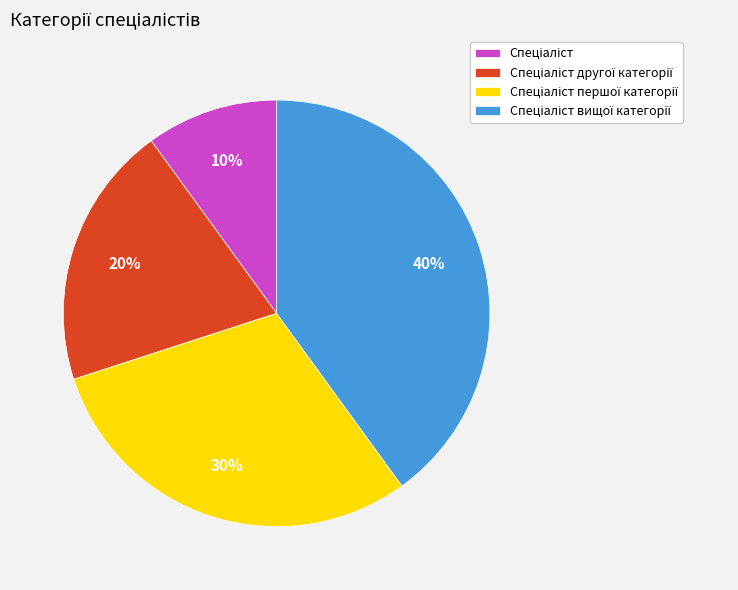

Is there any slice that represents more than half of the pie?

No